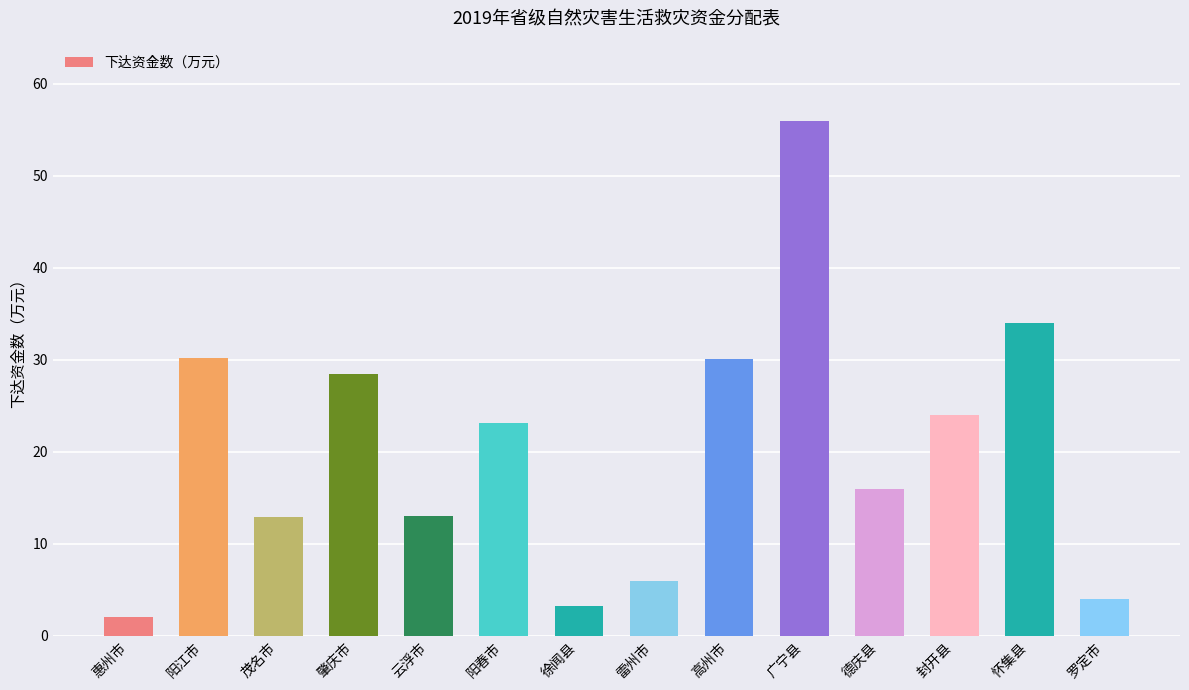

Are the bars grouped side by side (vs. stacked)?

No